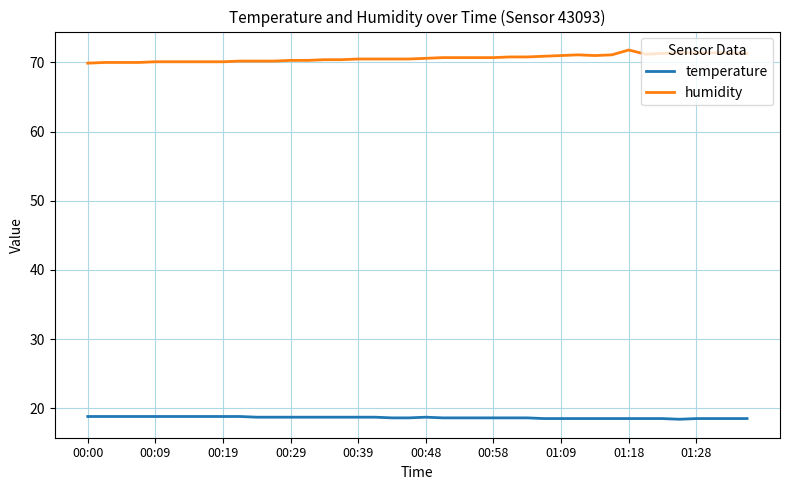

What is the minimum value shown in the chart?

18.4